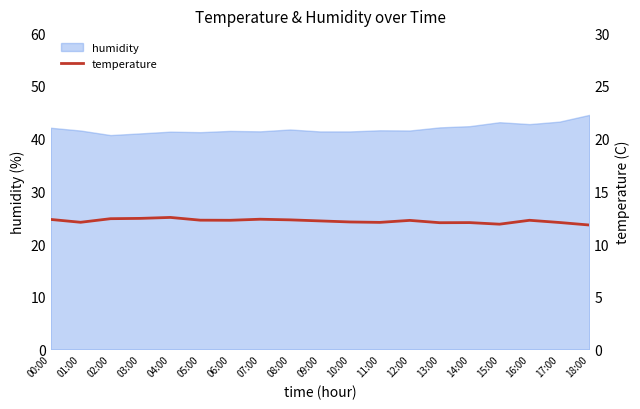

The chart shows a value of 12.3 at 07:00. True or false?

True